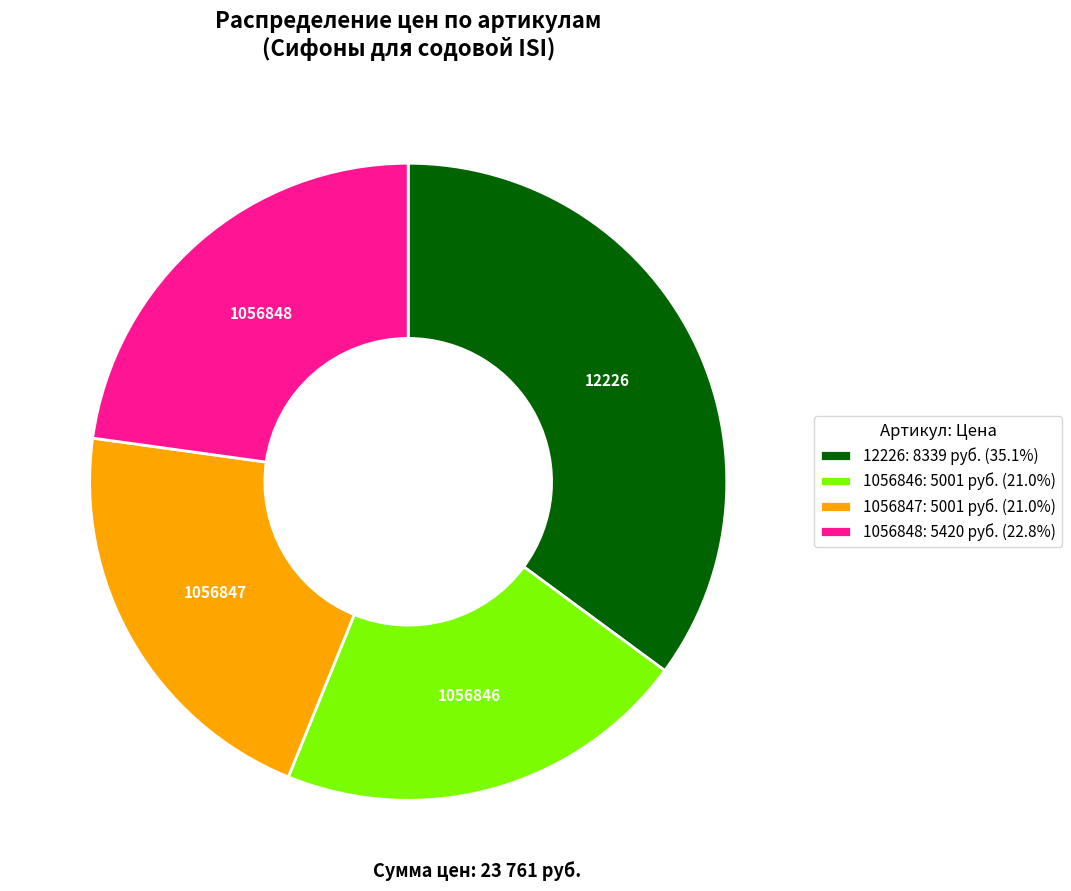

Approximately how many times larger is the value at 12226 compared to 1056848?

1.5